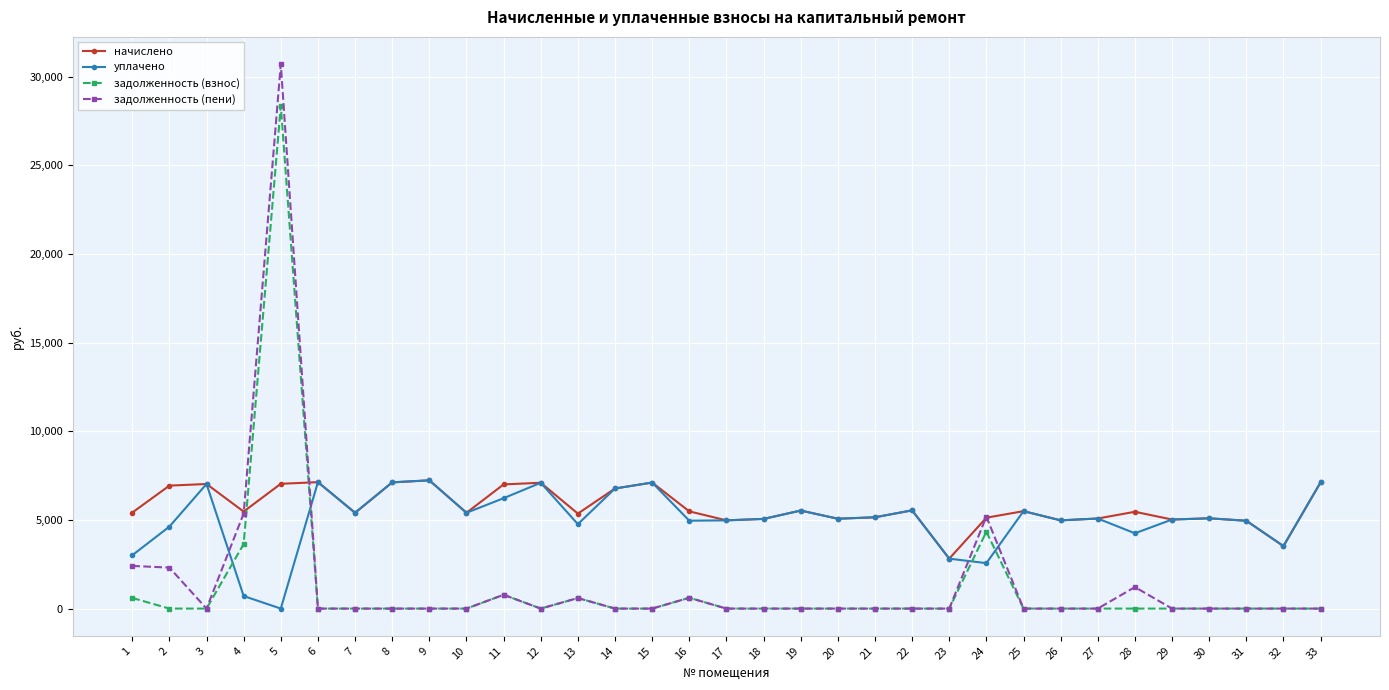

Between which two adjacent categories do задолженность (взнос) and уплачено first intersect?

3 and 4